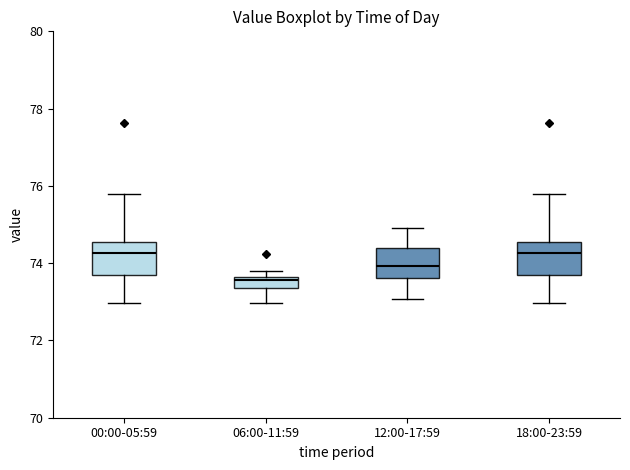

Which box's median line is the lowest?

06:00-11:59